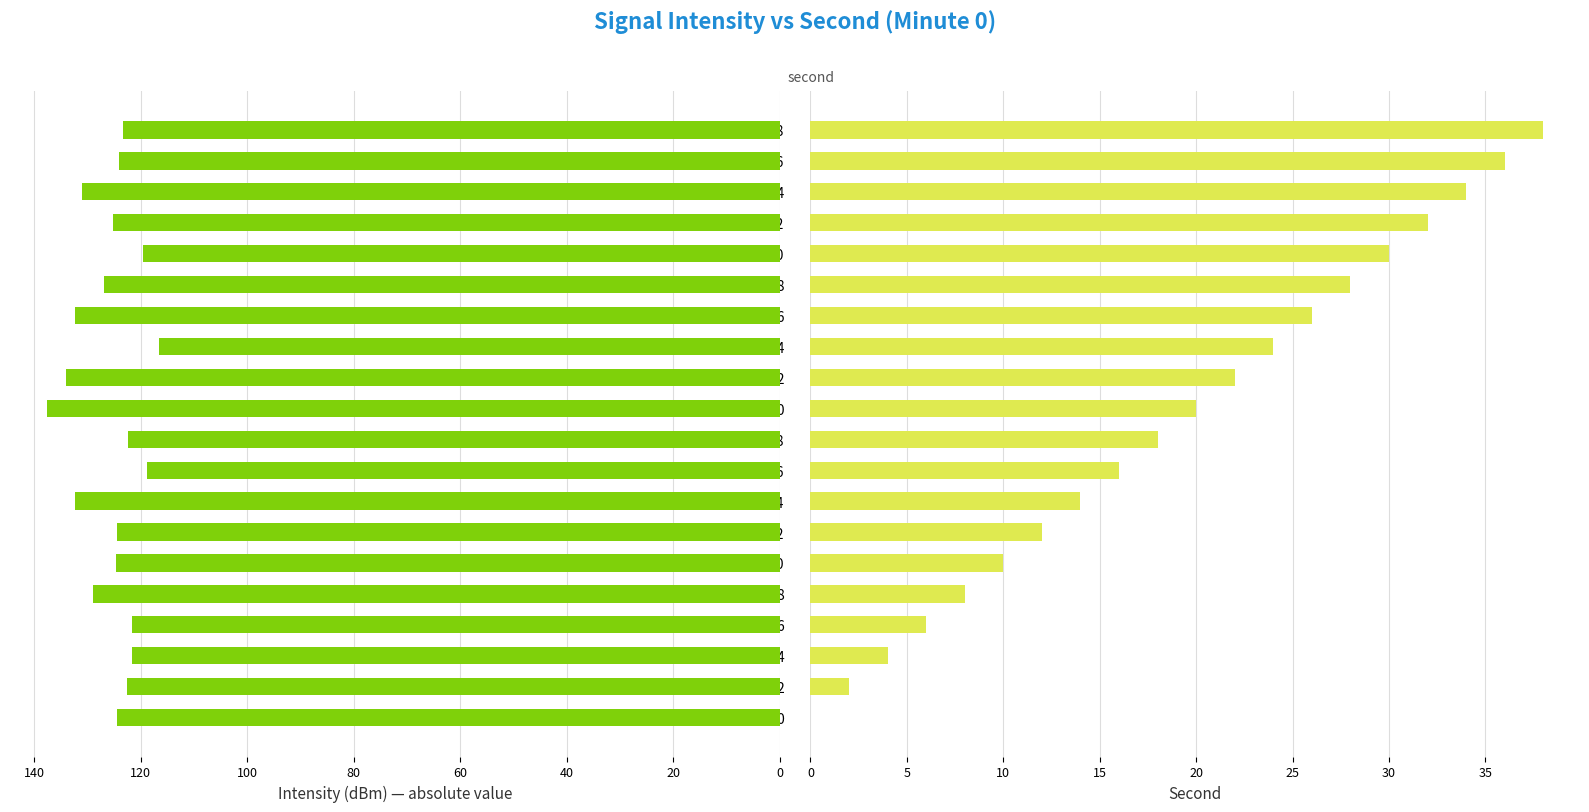

Are the bars grouped side by side (vs. stacked)?

Yes